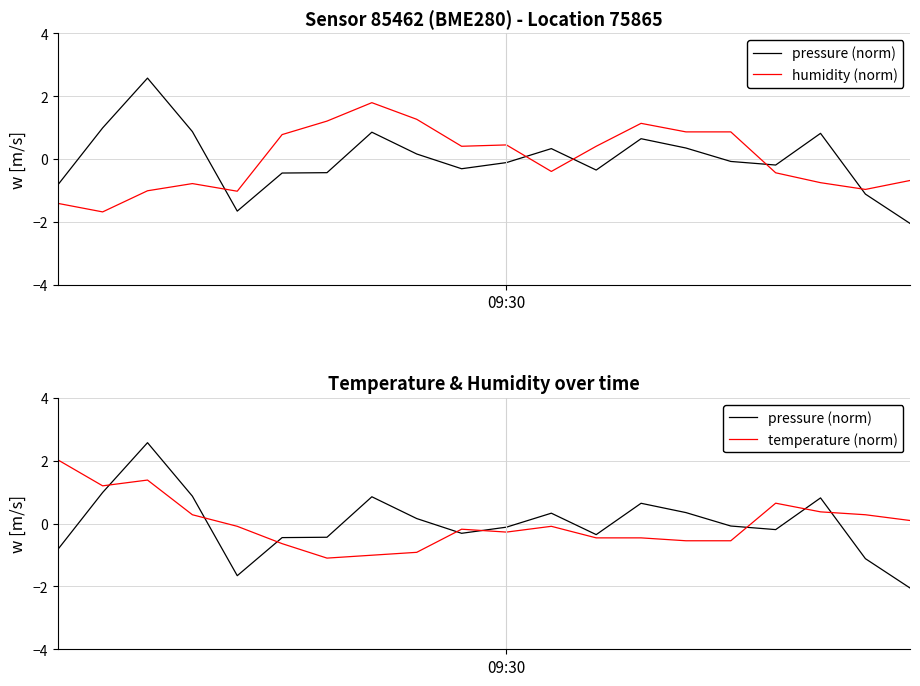

Where is humidity (norm) nearest to the value 0?

11